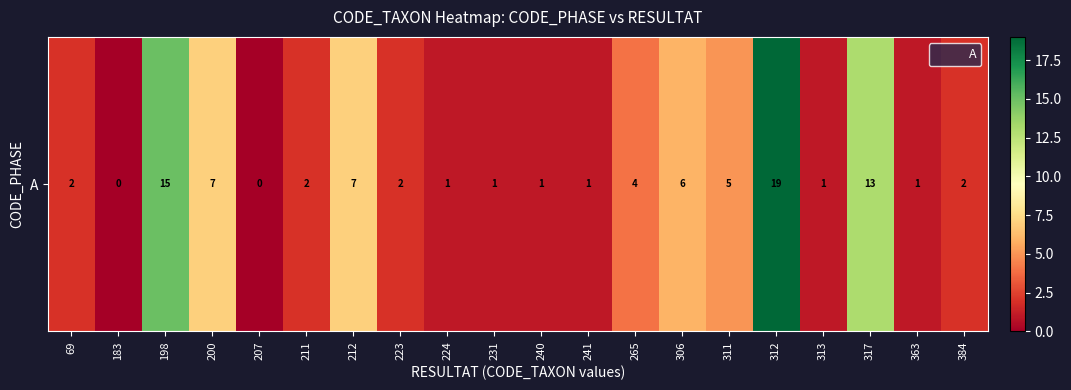

At which category does the chart reach its peak across all series?

312